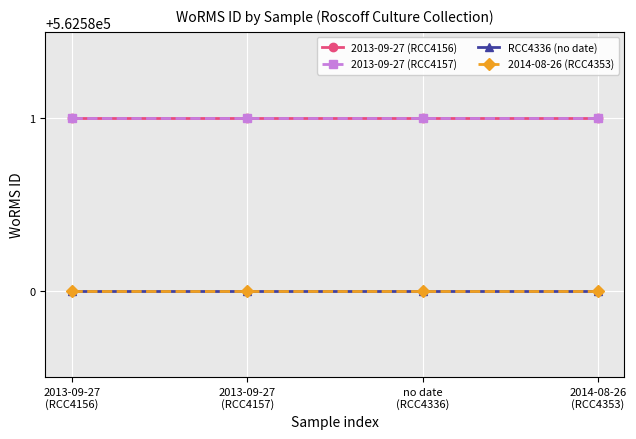

Does the chart have visible grid lines?

Yes